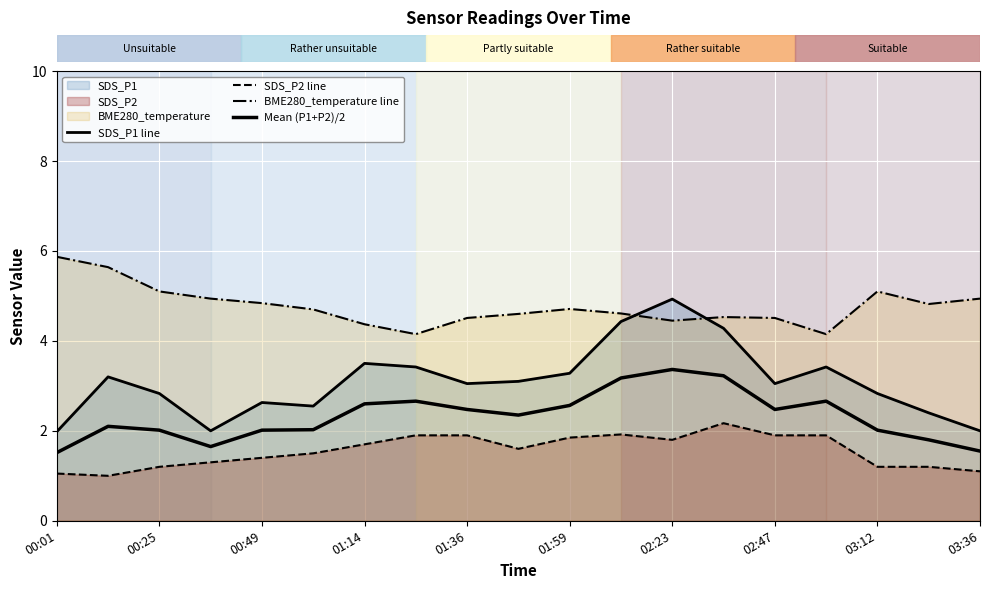

How many categories are shown in the chart?

19